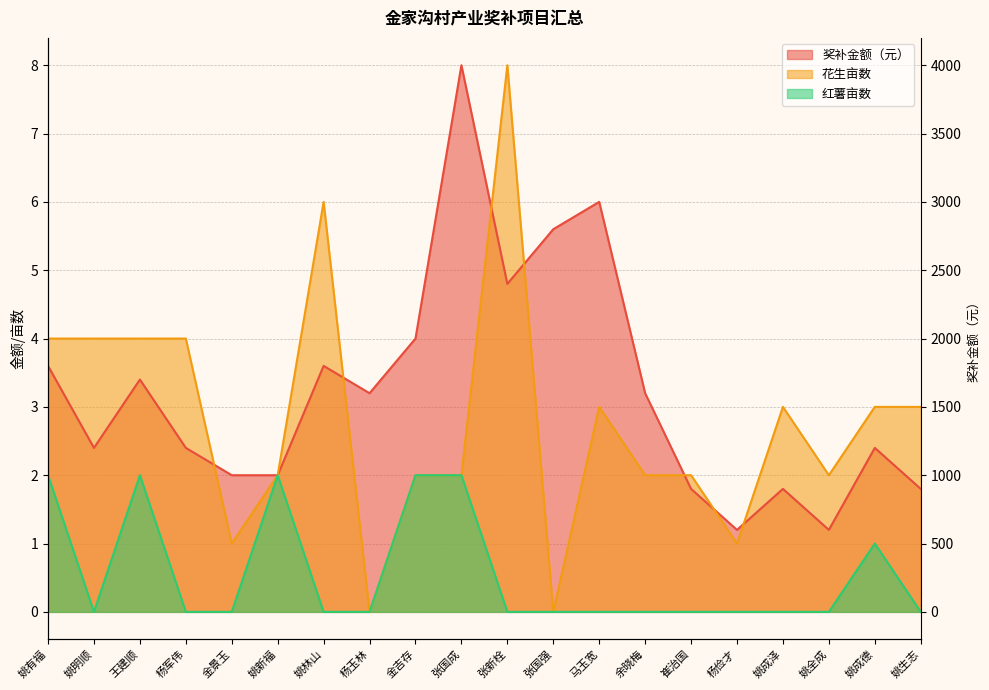

Reading left to right, extract all data points from this chart.

奖补金额（元）: 3.6	2.4	3.4	2.4	2.0	2.0	3.6	3.2	4.0	8.0	4.8	5.6	6.0	3.2	1.8	1.2	1.8	1.2	2.4	1.8
花生亩数: 4.0	4.0	4.0	4.0	1.0	2.0	6.0	0.0	2.0	2.0	8.0	0.0	3.0	2.0	2.0	1.0	3.0	2.0	3.0	3.0
红薯亩数: 2.0	0.0	2.0	0.0	0.0	2.0	0.0	0.0	2.0	2.0	0.0	0.0	0.0	0.0	0.0	0.0	0.0	0.0	1.0	0.0